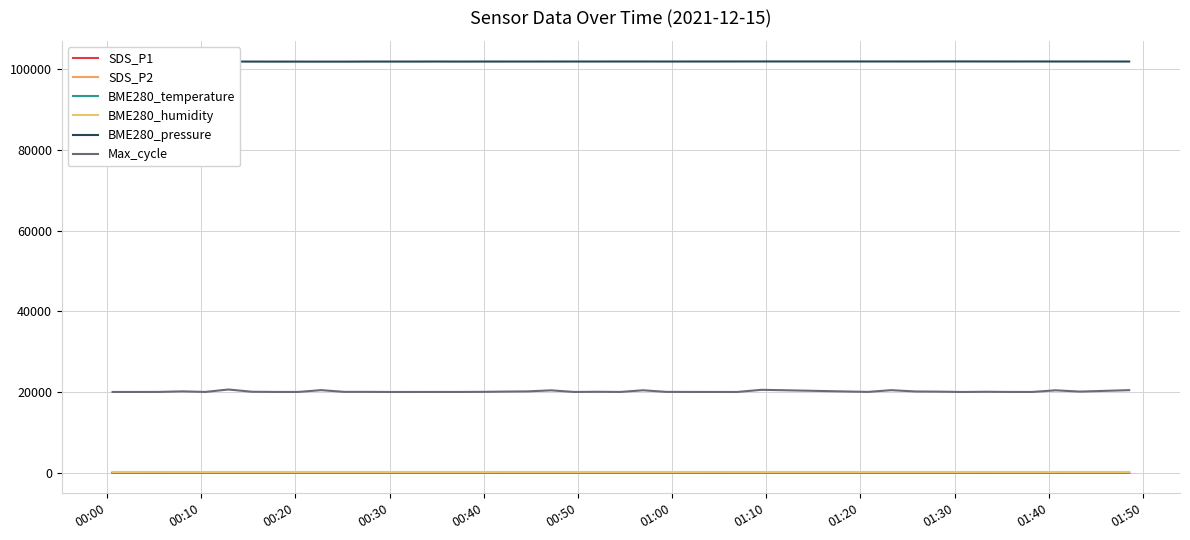

True or false: SDS_P2 and BME280_humidity cross at least once.

False